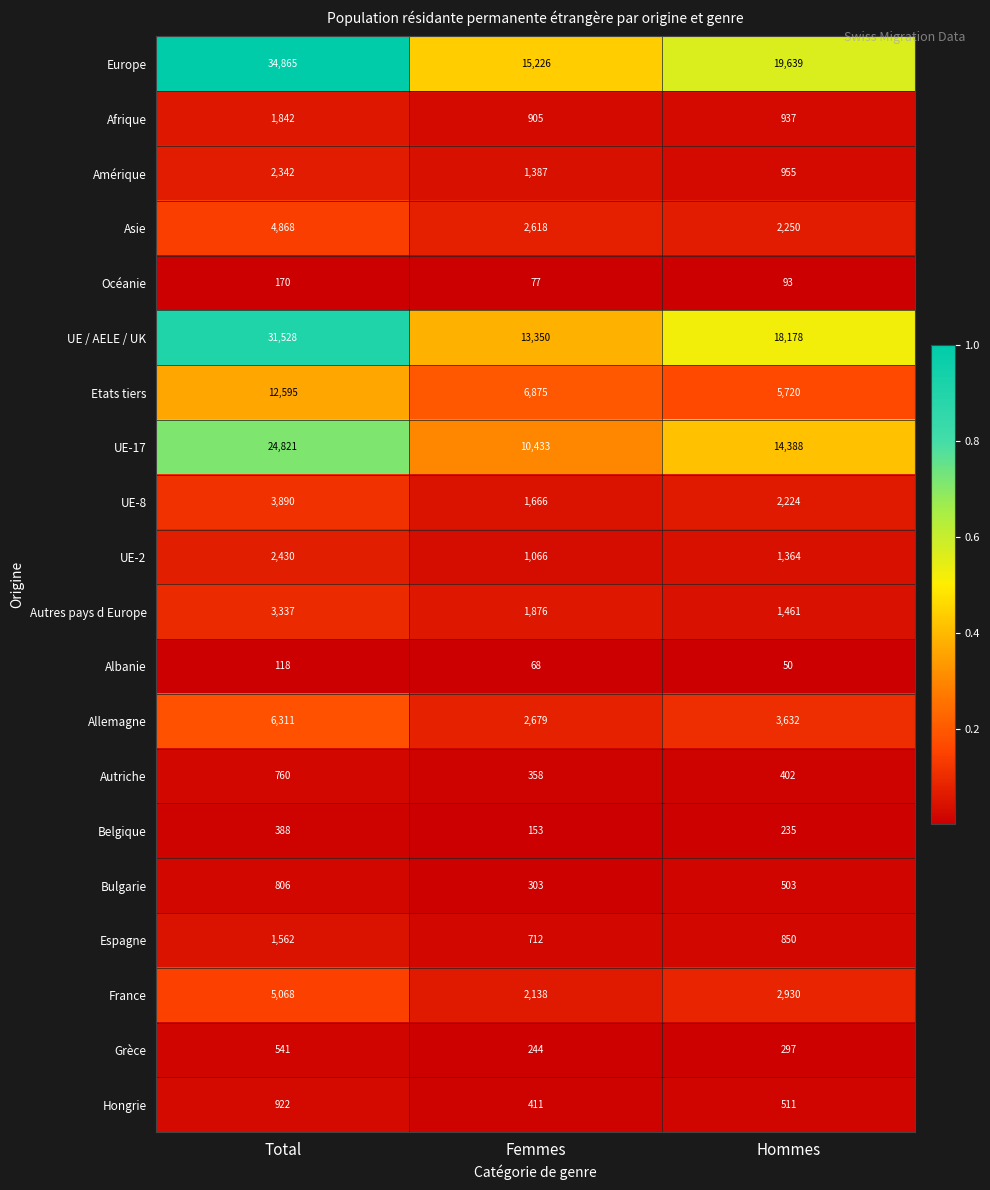

At Hommes, list the series in order from smallest to largest.

Albanie, Océanie, Belgique, Grèce, Autriche, Bulgarie, Hongrie, Espagne, Afrique, Amérique, UE-2, Autres pays d Europe, UE-8, Asie, France, Allemagne, Etats tiers, UE-17, UE / AELE / UK, Europe